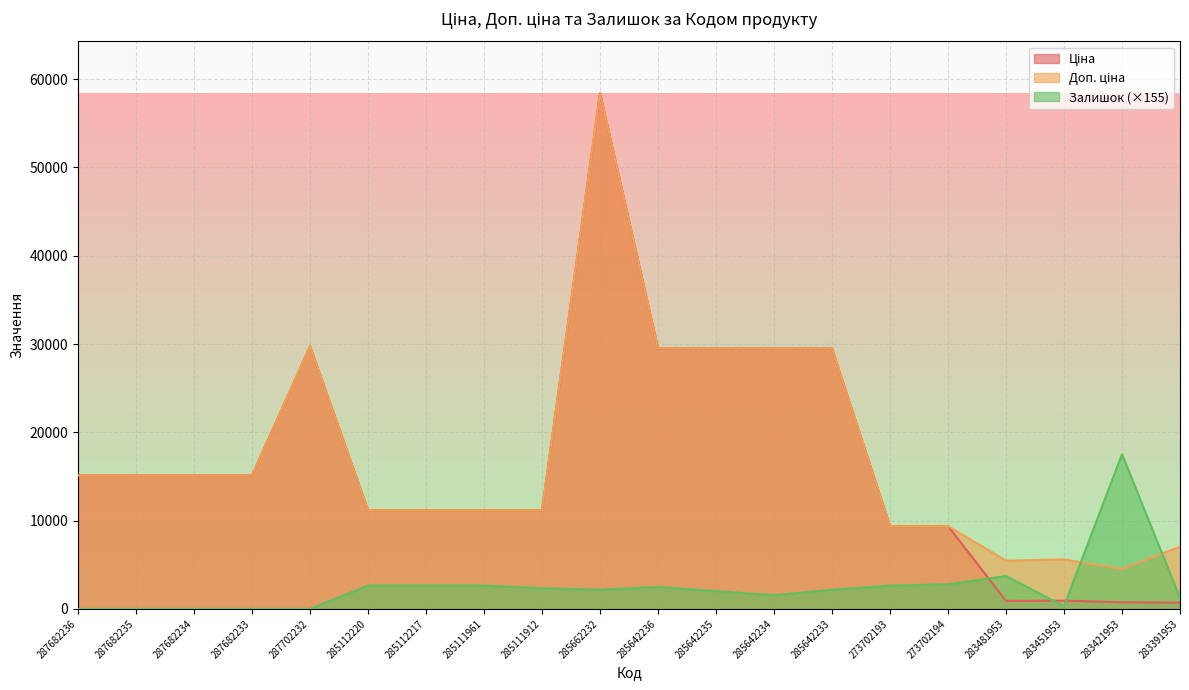

Reading left to right, extract all data points from this chart.

Ціна: 287682236=15120.0	287682235=15120.0	287682234=15120.0	287682233=15120.0	287702232=29747.2	285112220=11188.2	285112217=11188.2	285111961=11188.2	285111912=11188.2	285662232=58426.5	285642236=29491.5	285642235=29491.5	285642234=29491.5	285642233=29491.5	273702193=9384.0	273702194=9384.0	283481953=910.4	283451953=934.5	283421953=752.2	283391953=705.1
Доп. ціна: 287682236=15120.0	287682235=15120.0	287682234=15120.0	287682233=15120.0	287702232=29747.2	285112220=11188.2	285112217=11188.2	285111961=11188.2	285111912=11188.2	285662232=58426.5	285642236=29491.5	285642235=29491.5	285642234=29491.5	285642233=29491.5	273702193=9384.0	273702194=9384.0	283481953=5462.3	283451953=5607.2	283421953=4513.3	283391953=7051.3
Залишок: 287682236=0.0	287682235=0.0	287682234=0.0	287682233=0.0	287702232=0.0	285112220=2637.0	285112217=2637.0	285111961=2637.0	285111912=2326.7	285662232=2171.6	285642236=2481.8	285642235=2016.5	285642234=1551.1	285642233=2171.6	273702193=2637.0	273702194=2792.1	283481953=3722.8	283451953=310.2	283421953=17528.0	283391953=1240.9